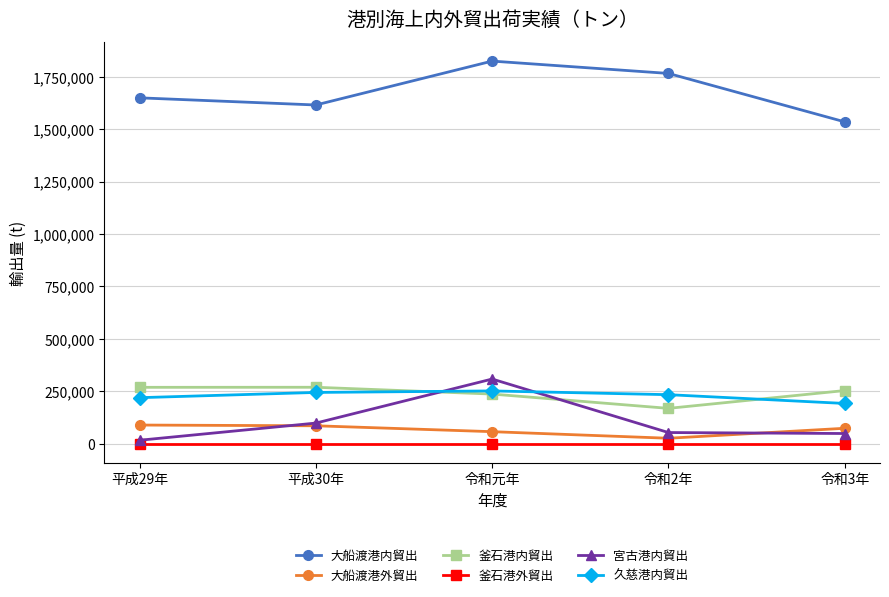

At which category is the sum across all series the highest?

令和元年